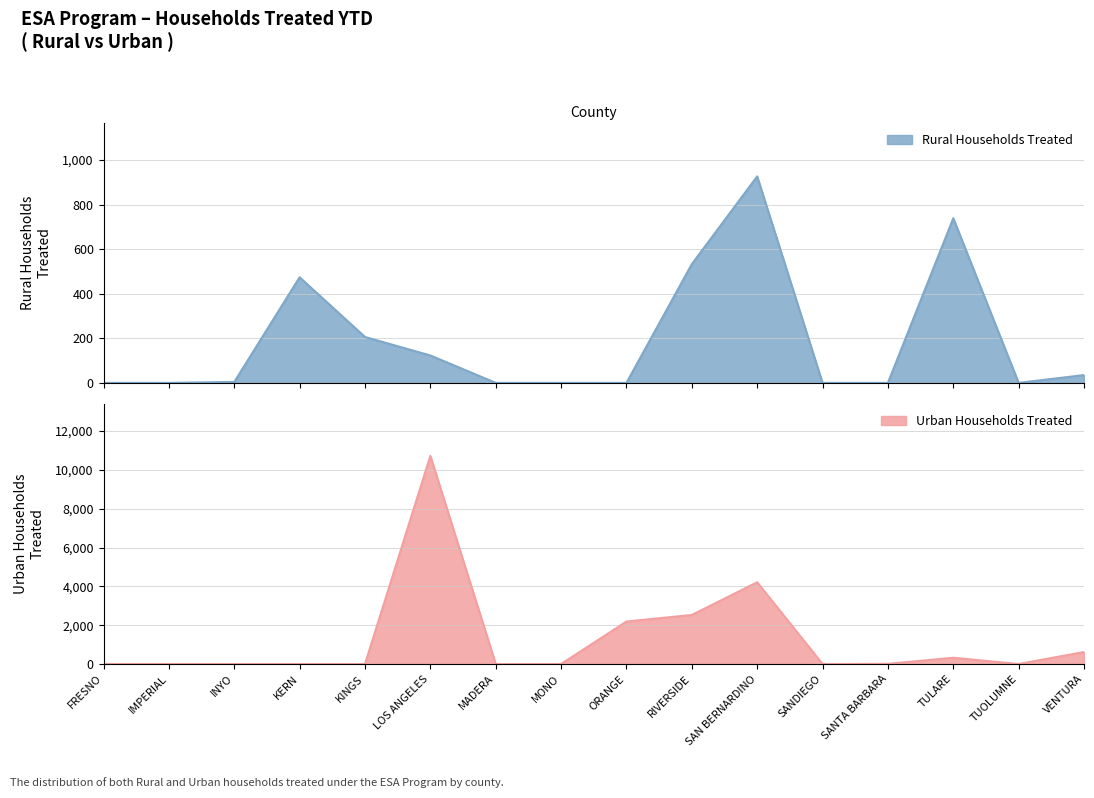

Which series has the largest total across all categories?

Urban Households Treated